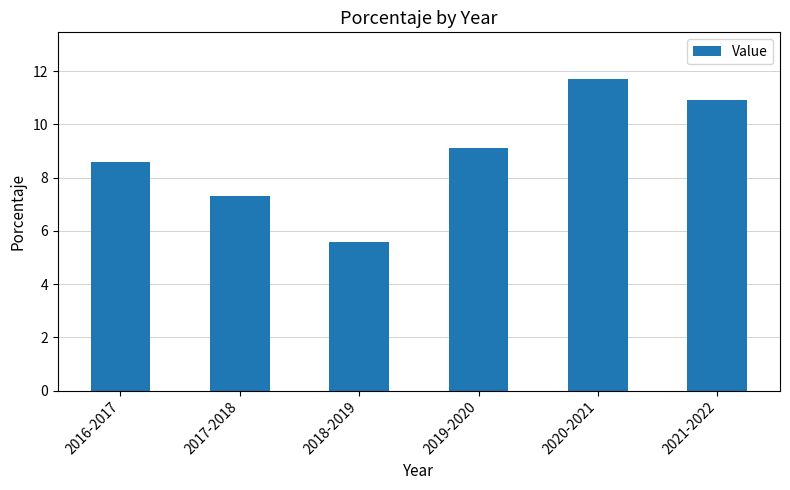

How many values are below 9?

3